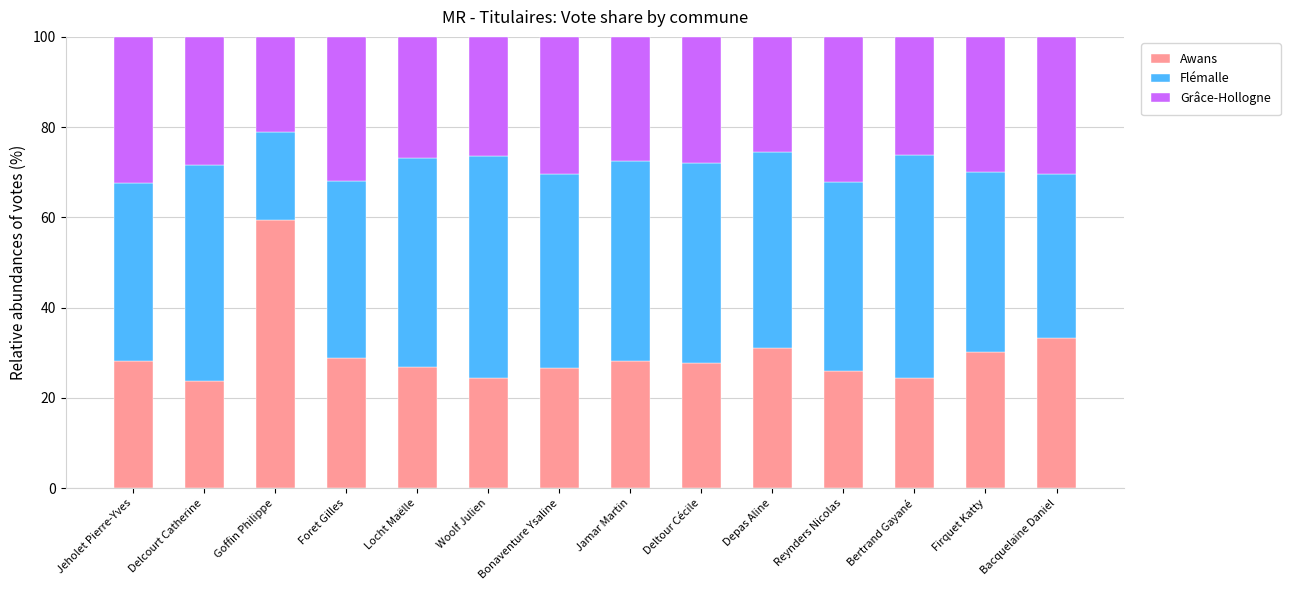

Is it true that Awans equals 30.3 at Firquet Katty?

True